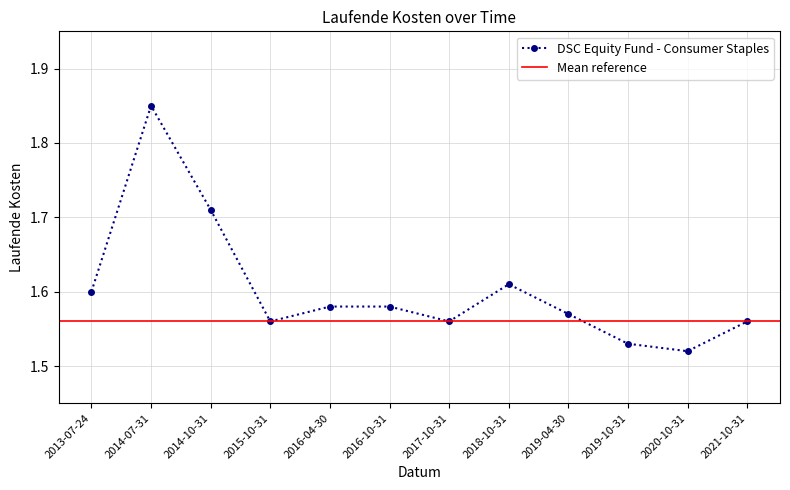

Between 2014-07-31 and 2016-10-31, which is larger?

2014-07-31